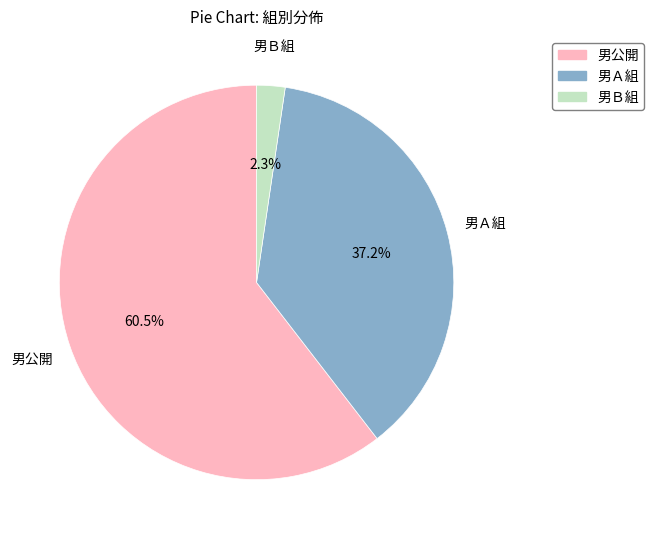

Do 男Ａ組 and 男公開 together represent more than half of the pie?

Yes